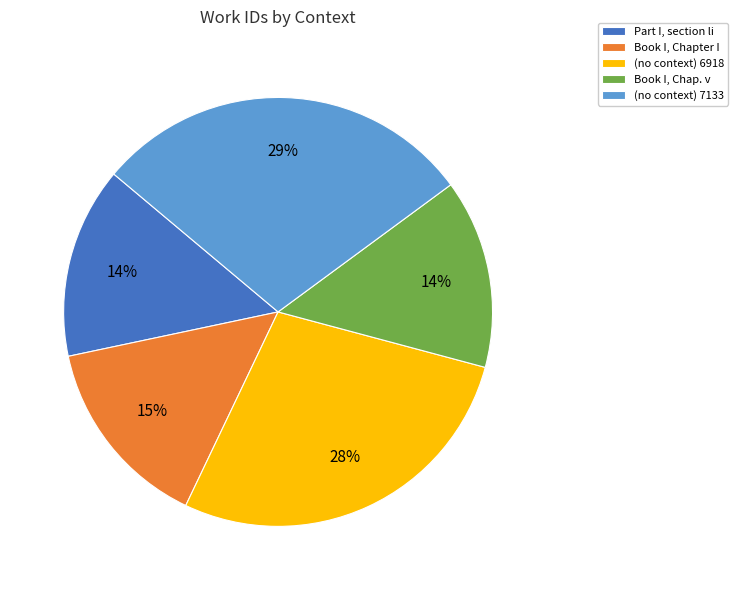

The Book I, Chap. v slice represents 7% of the pie. True or false?

False